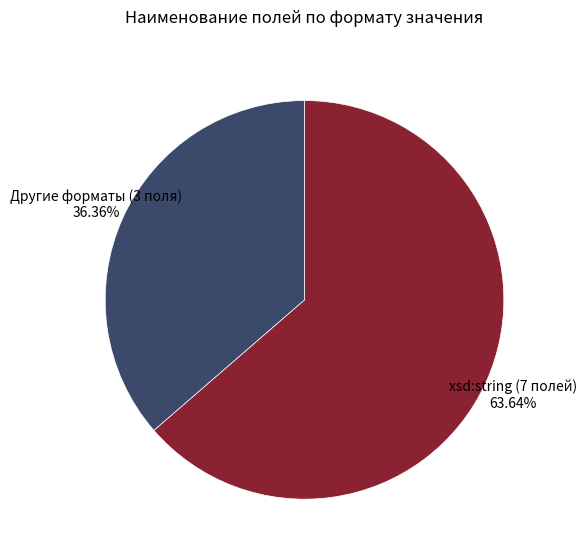

Between Другие форматы (3 поля) 36.36% and xsd:string (7 полей) 63.64%, which is larger?

xsd:string (7 полей) 63.64%